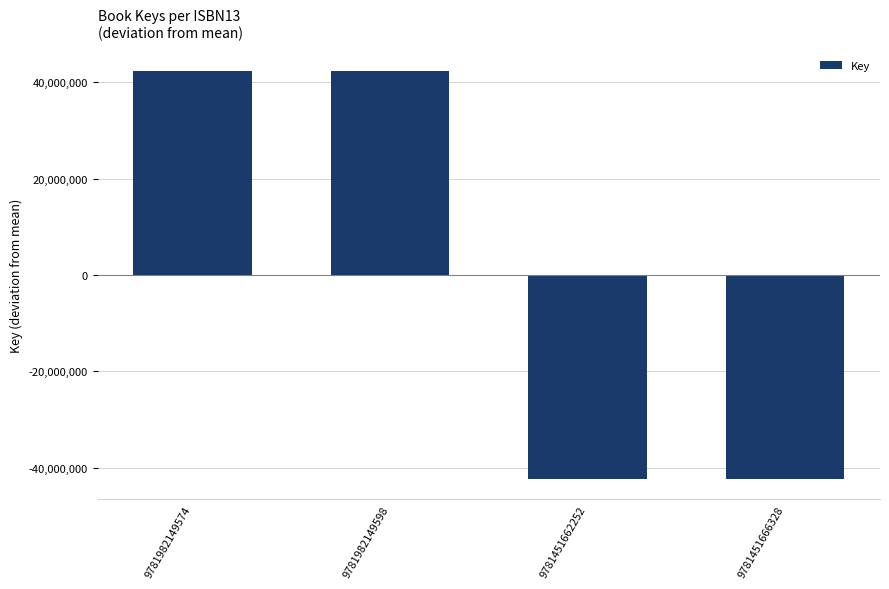

Reading left to right, extract all data points from this chart.

9781982149574=42321610	9781982149598=42321610	9781451662252=-42321610	9781451666328=-42321610